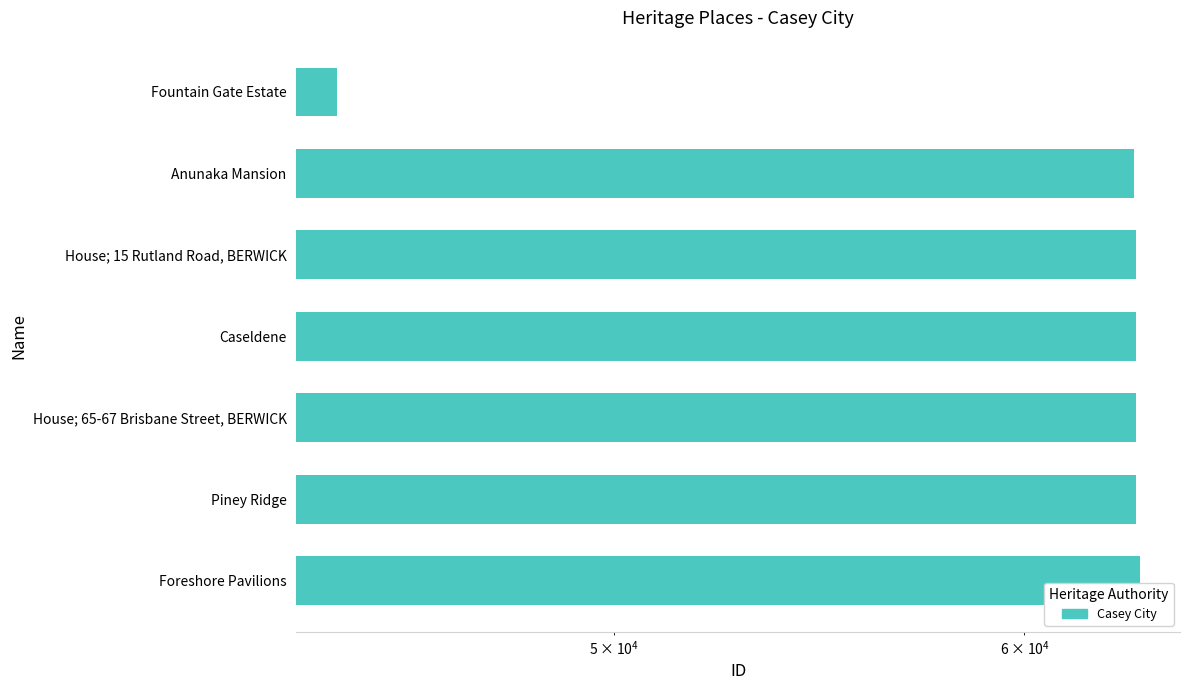

Reading left to right, what are all the values shown in this chart?

44212	63002	63037	63038	63041	63050	63153